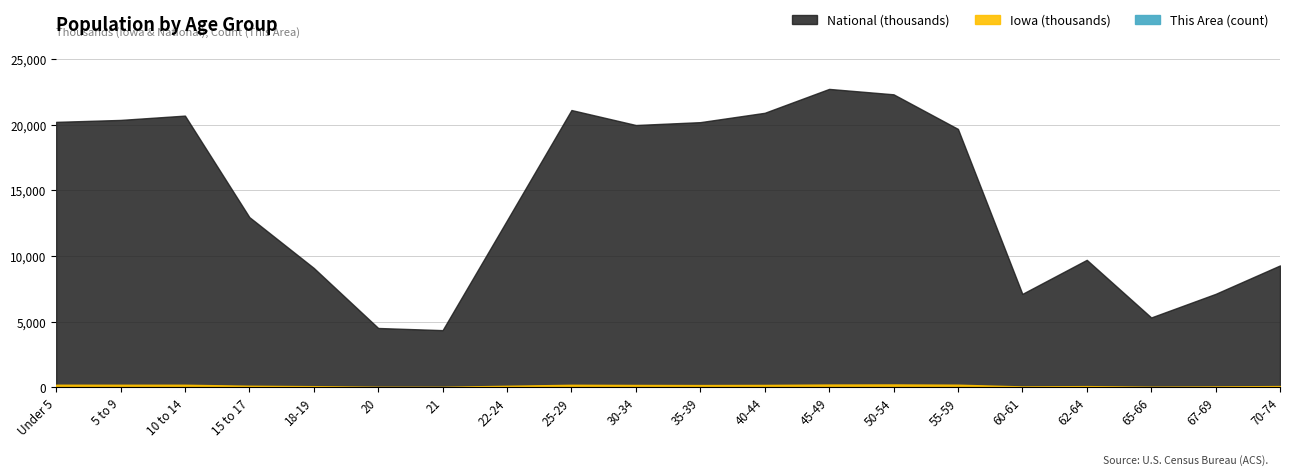

In This Area, how many points are higher than both neighbors (excluding endpoints)?

5